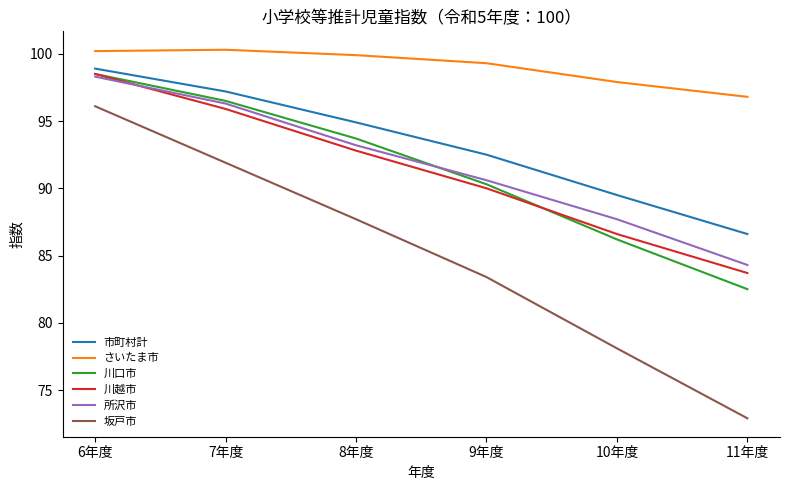

What is the difference between the maximum and second lowest values in the 市町村計 series?

9.4